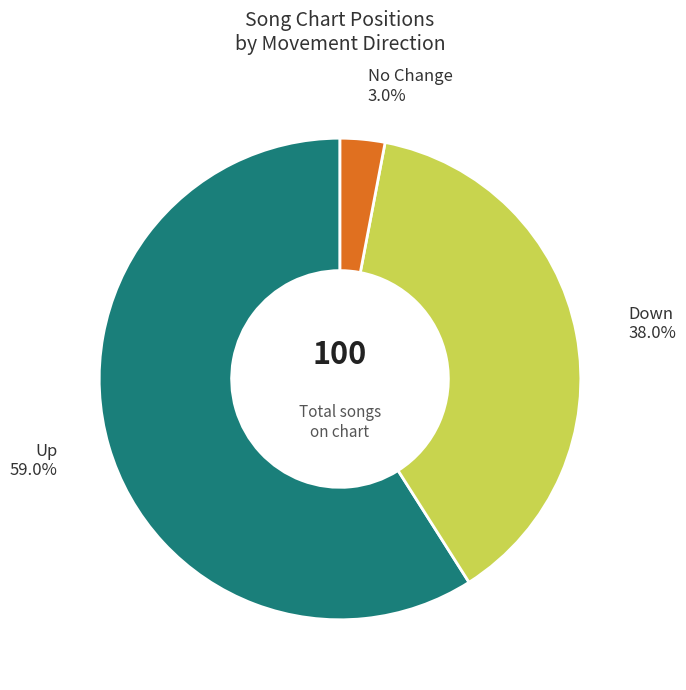

What is the ratio of the value at Down to the value at Up?

0.6